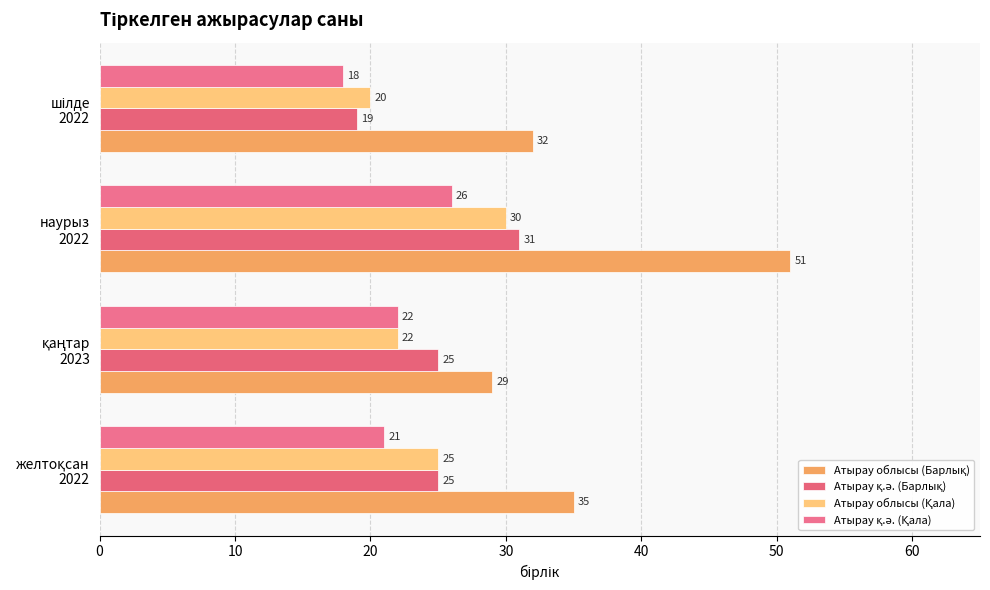

What is the value of the Атырау қ.ә. (Барлық) bar at the 4th from the left?

19